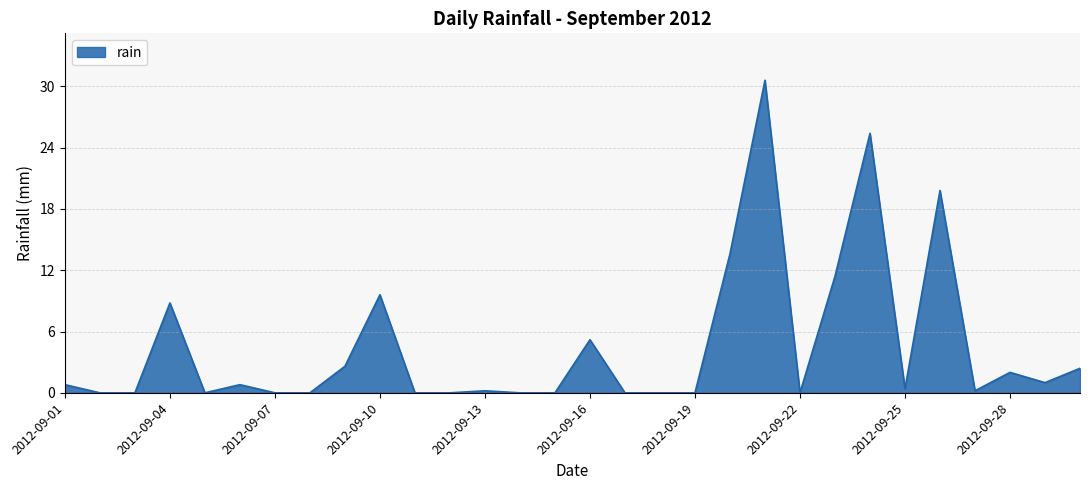

Reading left to right, extract all data points from this chart.

0.8	0.0	0.0	8.8	0.0	0.8	0.0	0.0	2.6	9.6	0.0	0.0	0.2	0.0	0.0	5.2	0.0	0.0	0.0	13.6	30.6	0.0	11.4	25.4	0.4	19.8	0.2	2.0	1.0	2.4